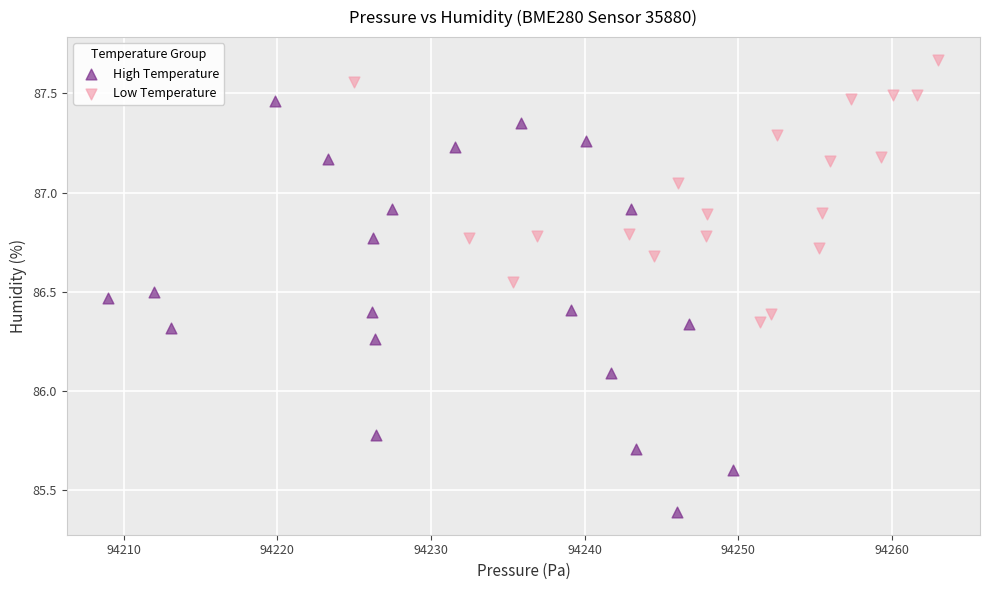

Which series reaches the maximum Y coordinate?

Low Temperature